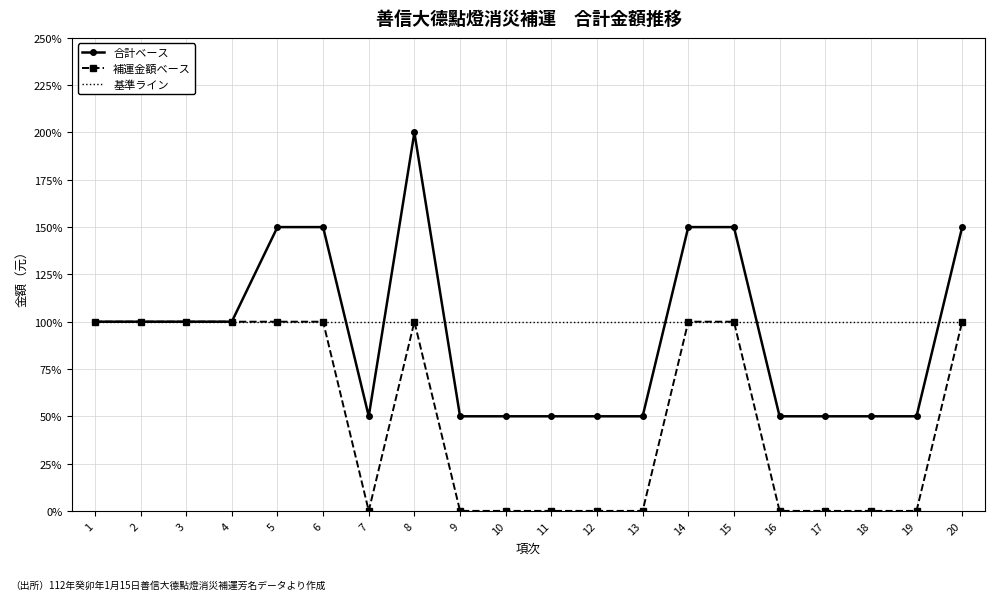

What is the average value of the 補運金額ベース series?

50